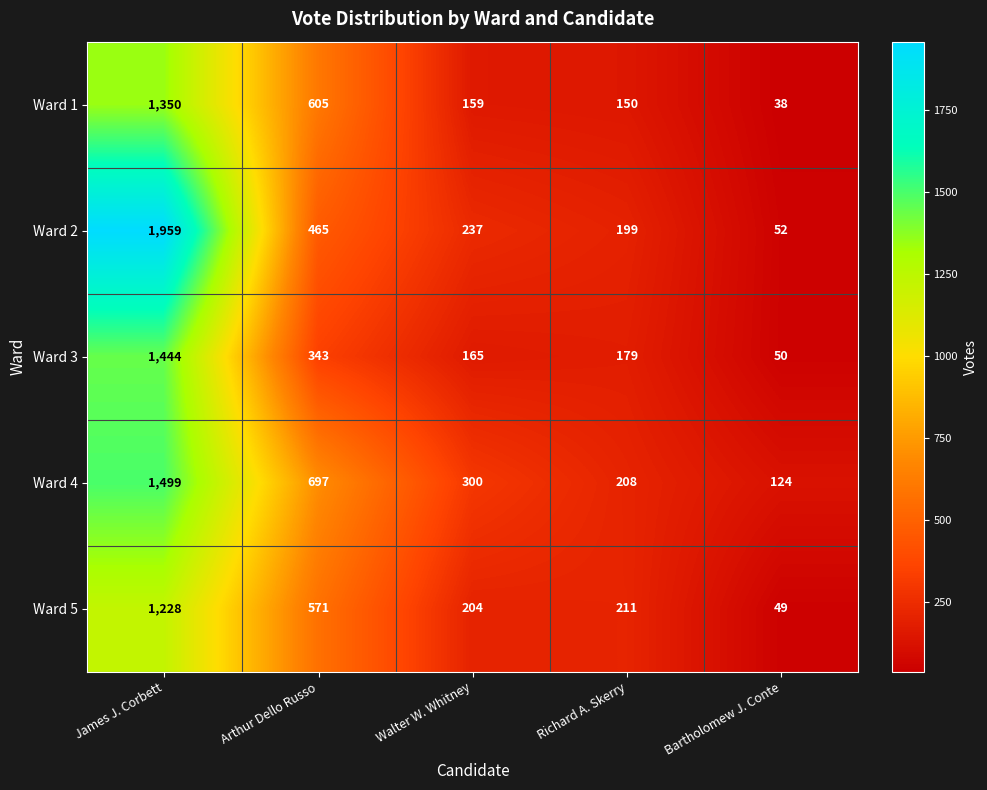

Reading left to right, what are all the values shown in this chart?

Ward 1: James J. Corbett=1350	Arthur Dello Russo=605	Walter W. Whitney=159	Richard A. Skerry=150	Bartholomew J. Conte=38
Ward 2: James J. Corbett=1959	Arthur Dello Russo=465	Walter W. Whitney=237	Richard A. Skerry=199	Bartholomew J. Conte=52
Ward 3: James J. Corbett=1444	Arthur Dello Russo=343	Walter W. Whitney=165	Richard A. Skerry=179	Bartholomew J. Conte=50
Ward 4: James J. Corbett=1499	Arthur Dello Russo=697	Walter W. Whitney=300	Richard A. Skerry=208	Bartholomew J. Conte=124
Ward 5: James J. Corbett=1228	Arthur Dello Russo=571	Walter W. Whitney=204	Richard A. Skerry=211	Bartholomew J. Conte=49